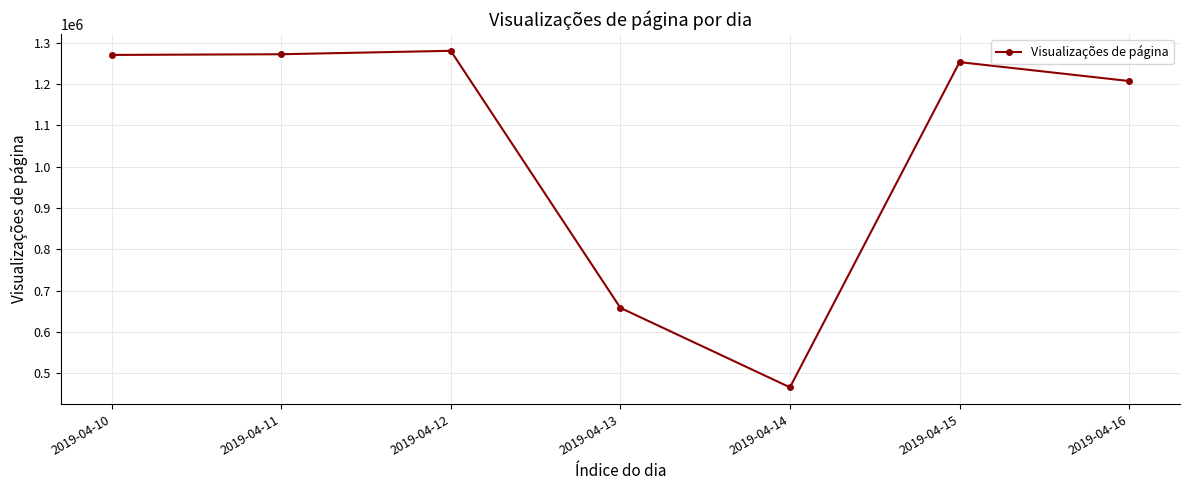

How many values are below 1252765?

3